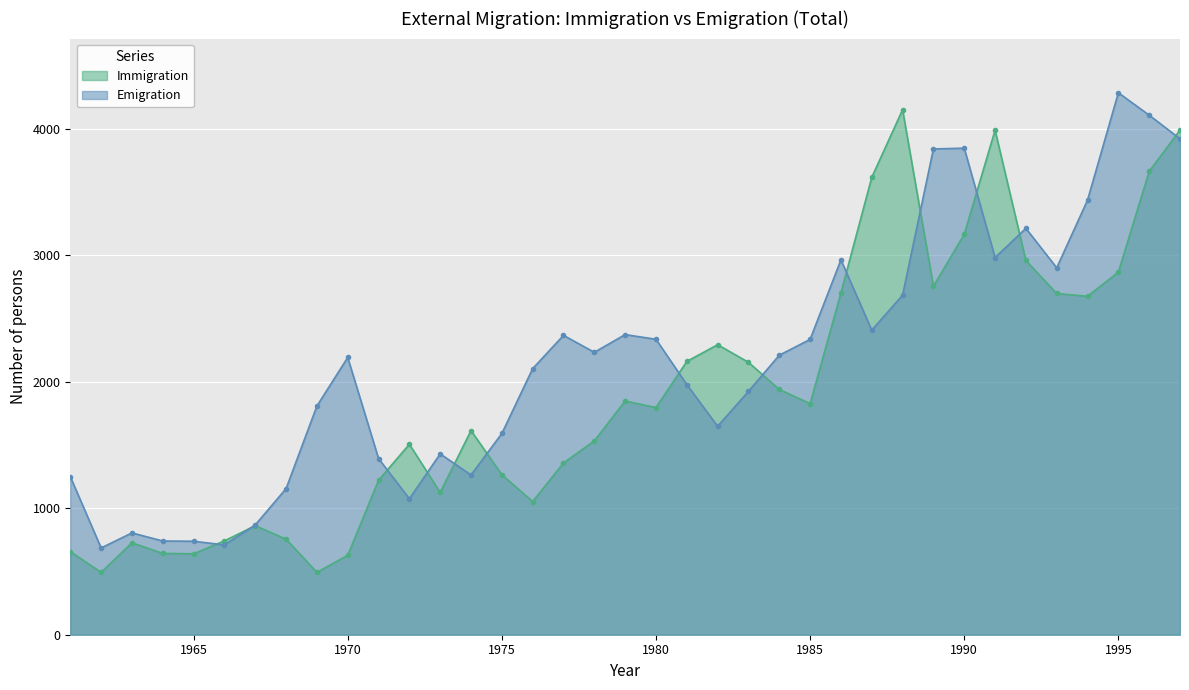

List the series in order of their overall mean, lowest first.

Immigration, Emigration